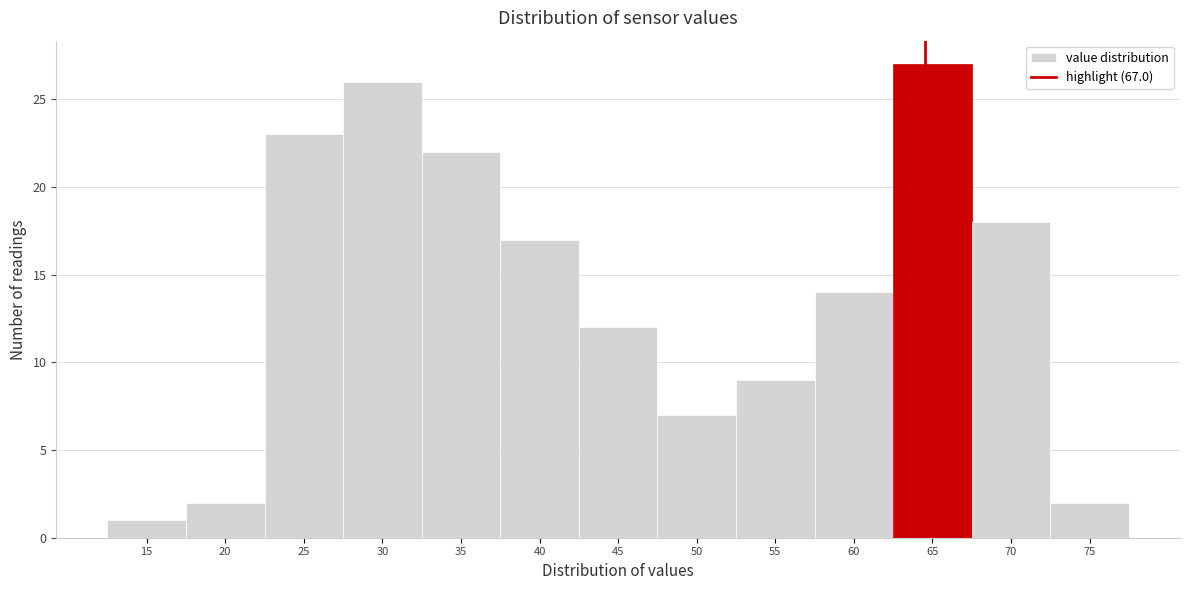

Reading left to right, list all the values displayed in this chart.

15=1	20=2	25=23	30=26	35=22	40=17	45=12	50=7	55=9	60=14	65=27	70=18	75=2